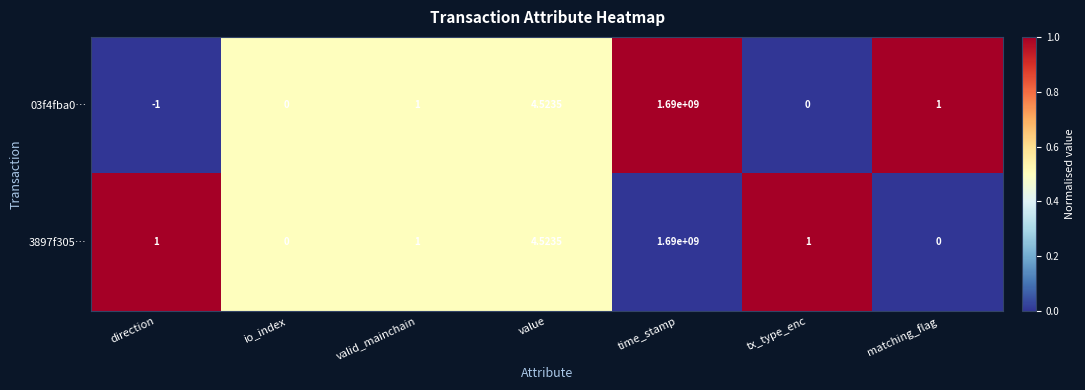

Which category has the highest value in the 03f4fba0… series?

time_stamp